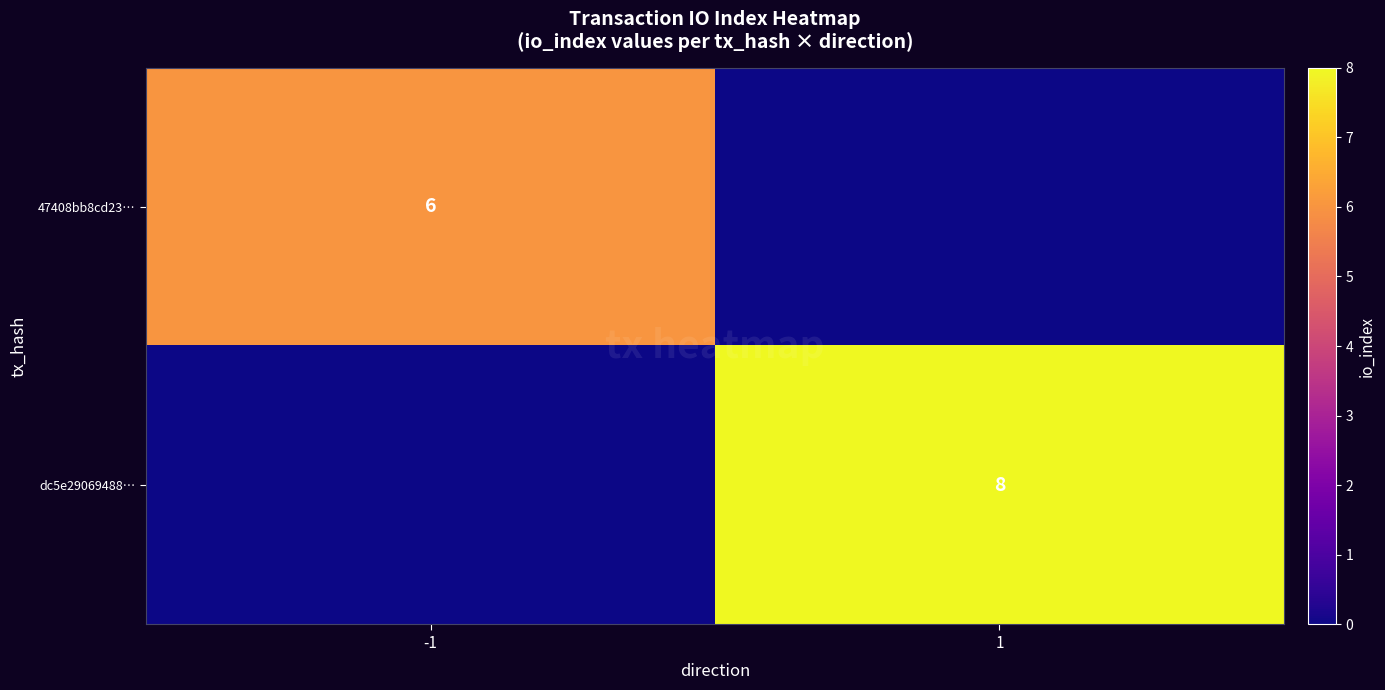

True or false: 47408bb8cd23… has a value of 6 at -1.

True